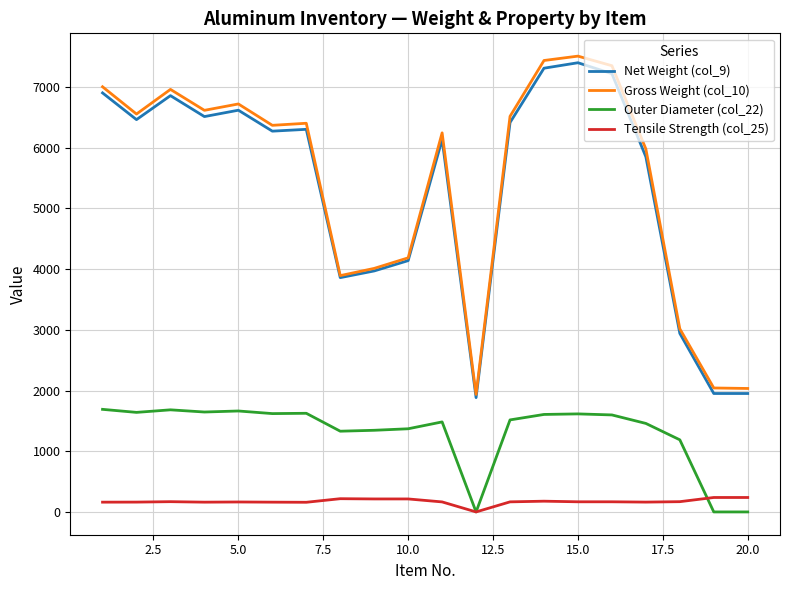

What is the maximum value for Outer Diameter (col_22)?

1690